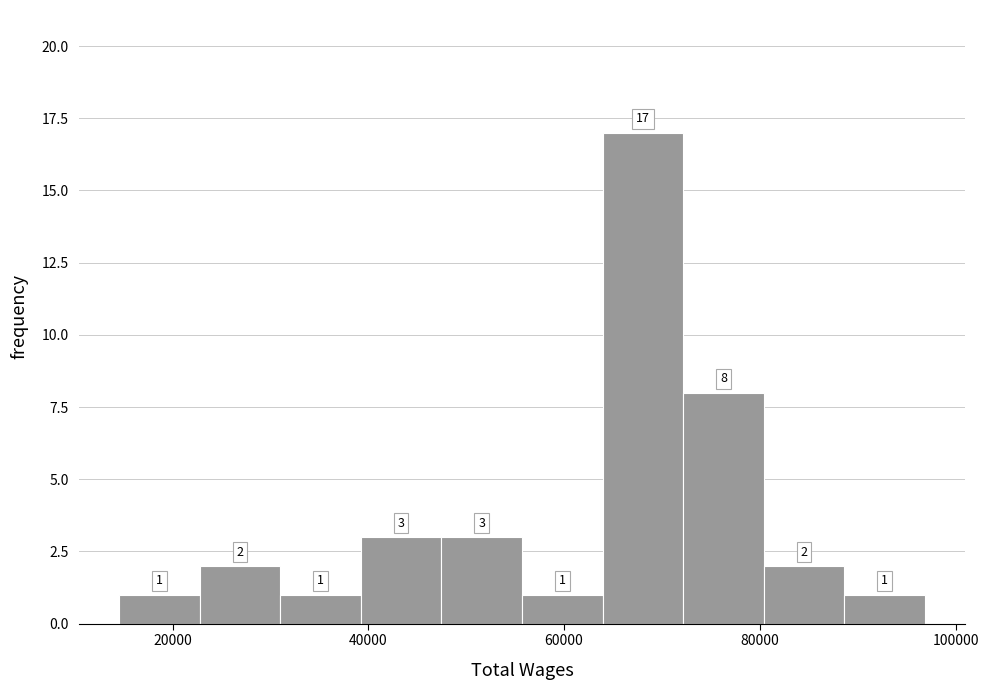

Over which range of the x-axis is the bar tallest?

64000 to 72000